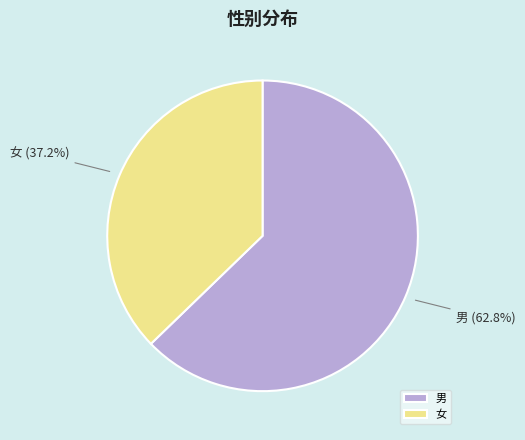

What is the largest slice in the pie chart?

男